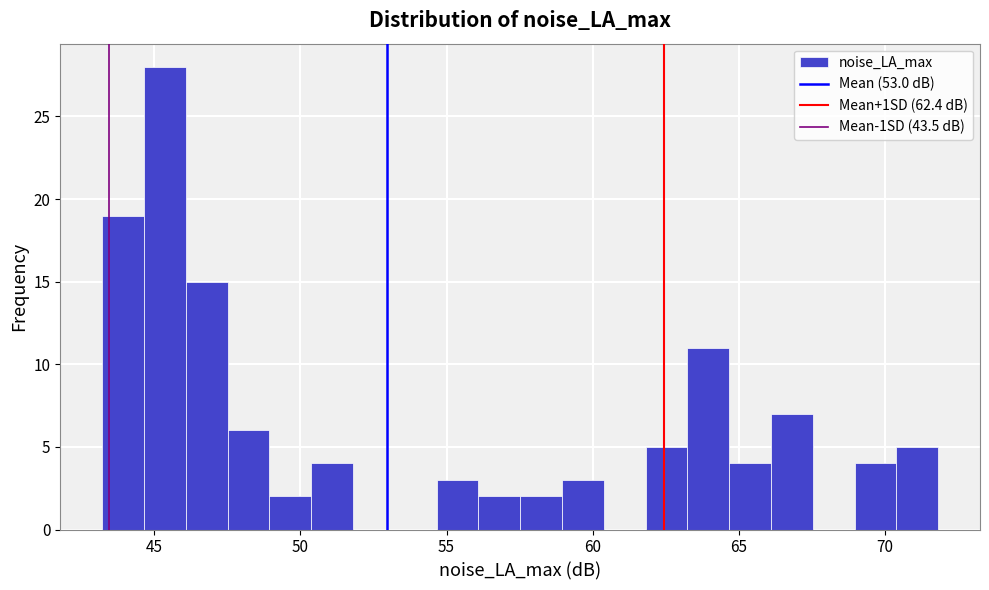

Around what value on the x-axis is the tallest bar? Give the approximate position of its centre, as read against the axis.

45.5